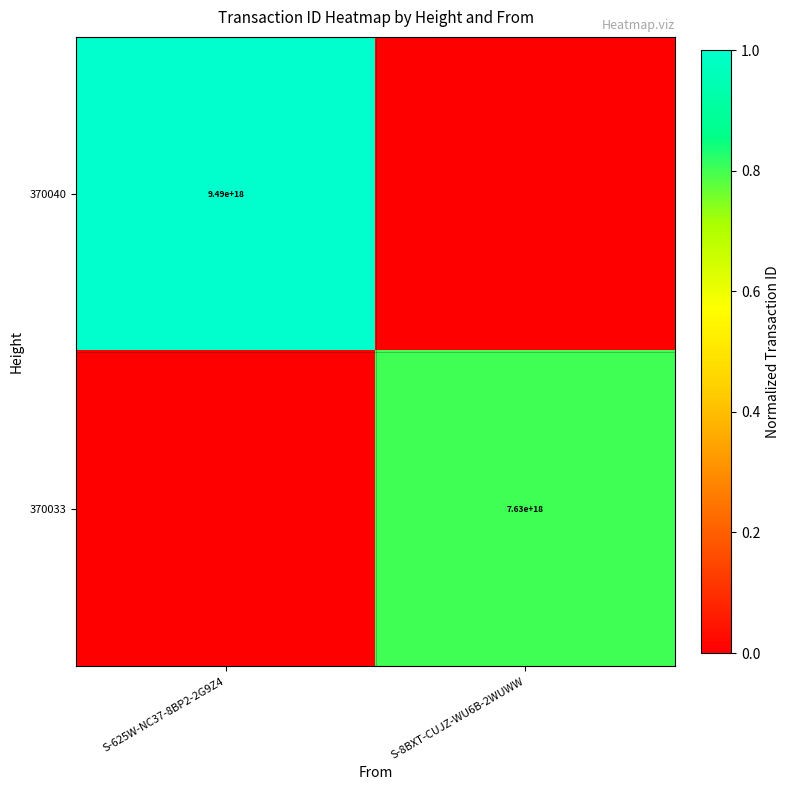

Is it true that 370033 equals 7630000000000000000 at S-8BXT-CUJZ-WU6B-2WUWW?

True